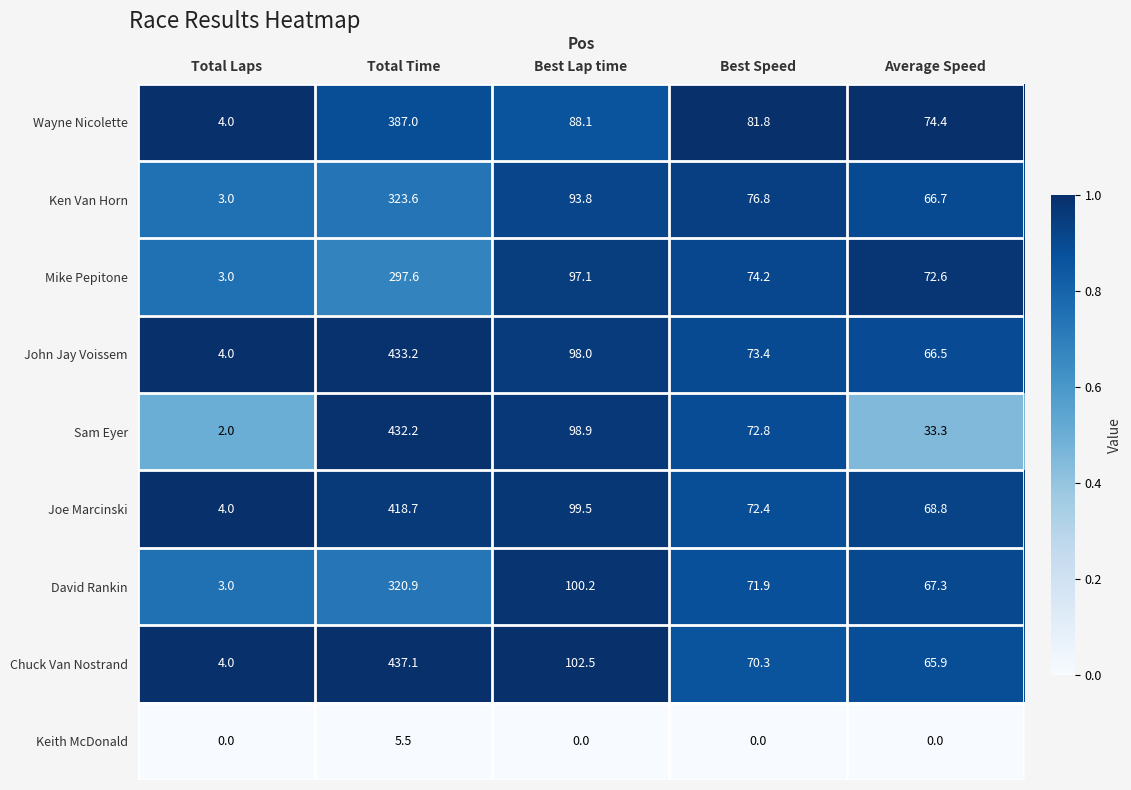

What is the difference between the maximum and minimum values in the Joe Marcinski series?

414.7